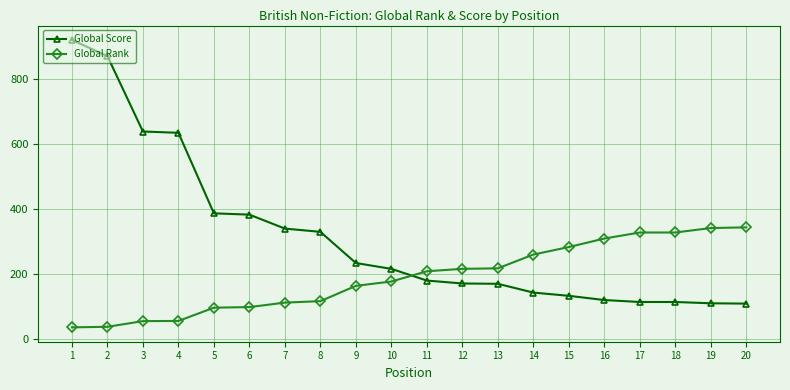

Count the number of categories in the chart.

20